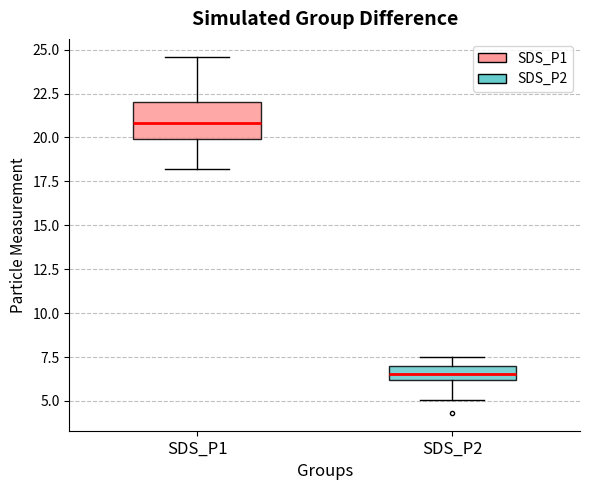

Which box has the highest median line?

SDS_P1